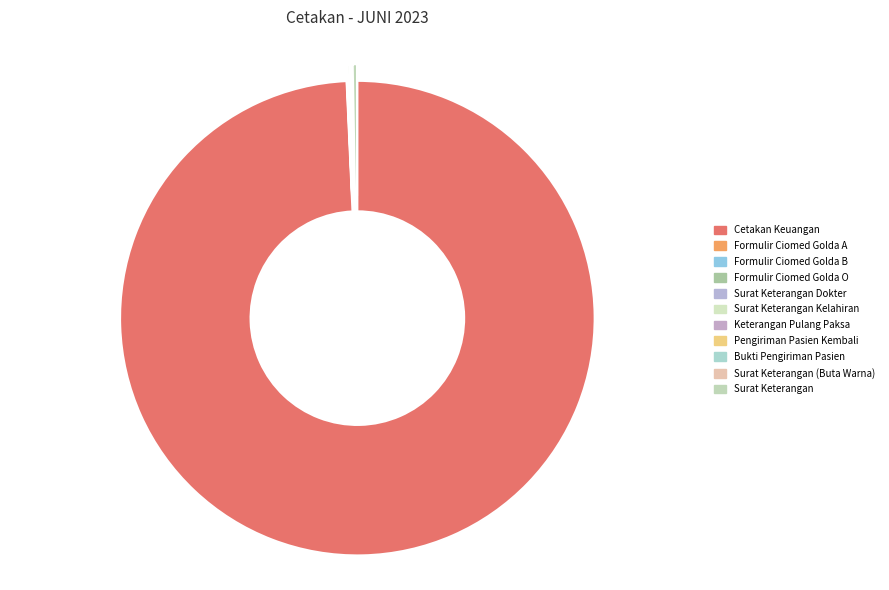

Which slice is the smallest?

Formulir Ciomed Golda B